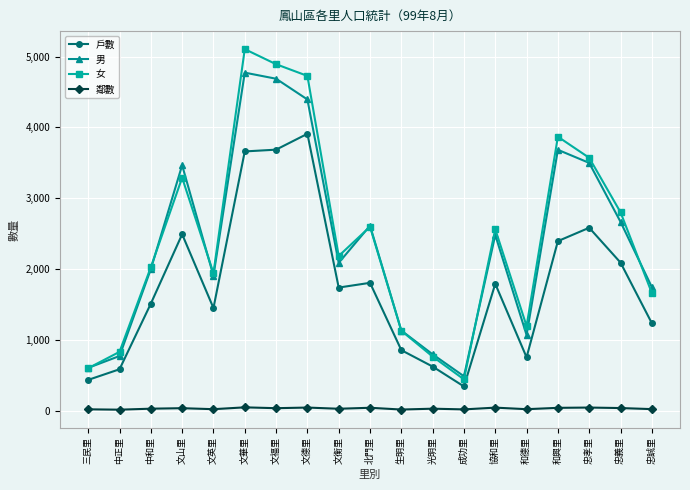

Where is the first local minimum for 戶數?

文英里